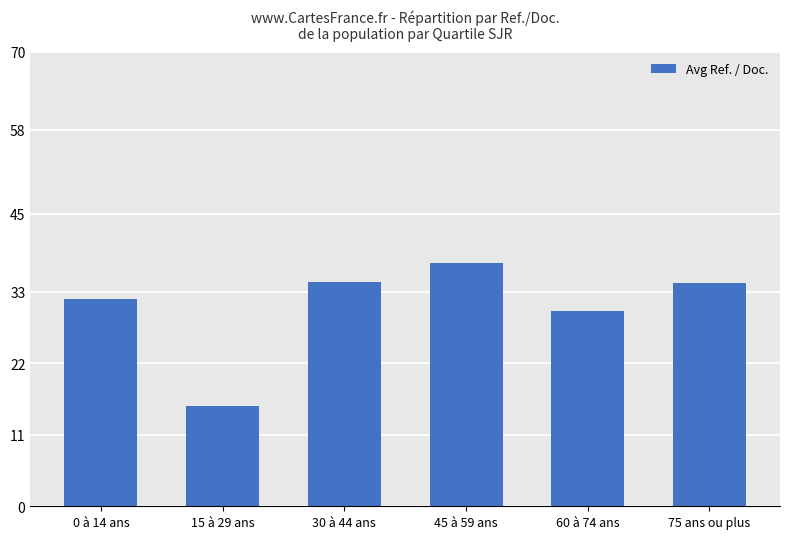

Between 75 ans ou plus and 60 à 74 ans, which is larger?

75 ans ou plus